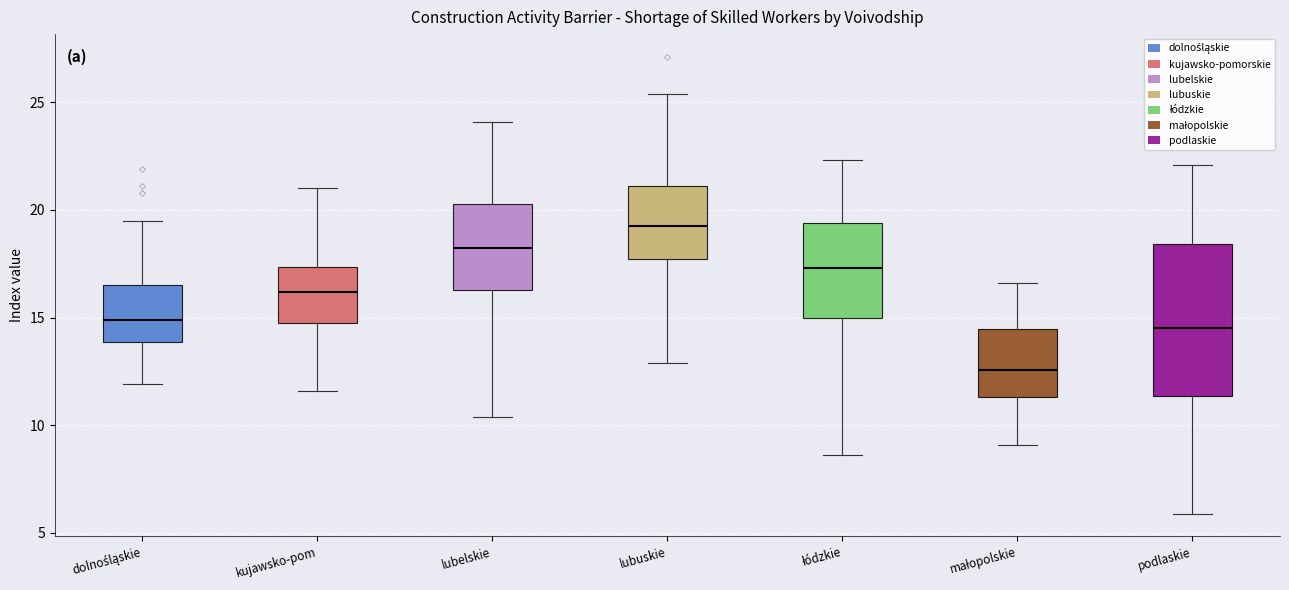

Which box is the tallest, from its lower edge to its upper edge?

podlaskie